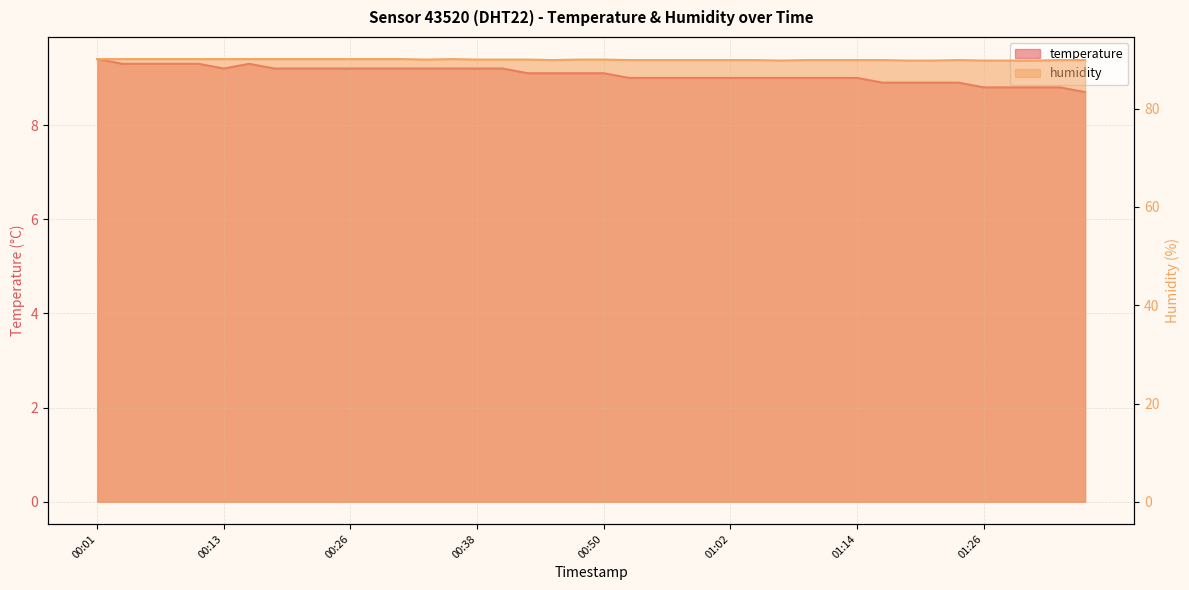

How many lines are shown in the chart?

2